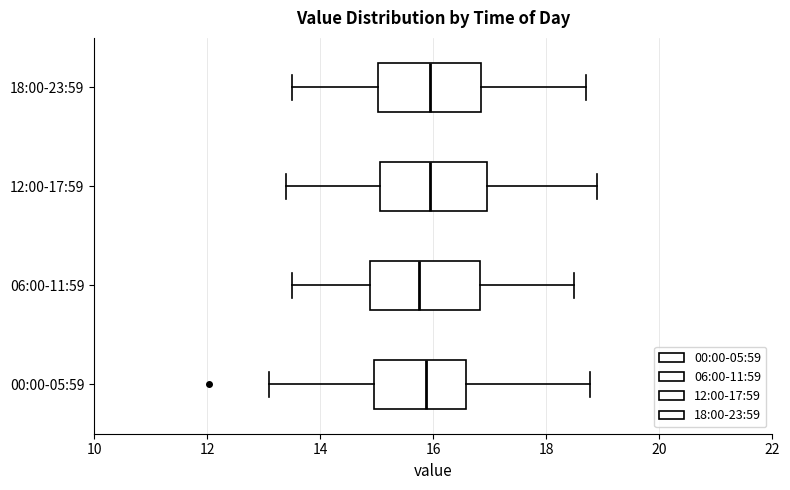

Reading bottom to top, transcribe this box plot: for each box, give where its median line is, the range the box spans, and where its two whiskers end, as read against the x-axis. The values are not printed on the chart, so give them approximately, as read against the axis.

00:00-05:59: median 15.8, box 15.0 to 16.6, whiskers 13.2 to 18.8
06:00-11:59: median 15.8, box 14.8 to 16.8, whiskers 13.6 to 18.6
12:00-17:59: median 16.0, box 15.0 to 17.0, whiskers 13.4 to 19.0
18:00-23:59: median 16.0, box 15.0 to 16.8, whiskers 13.6 to 18.8